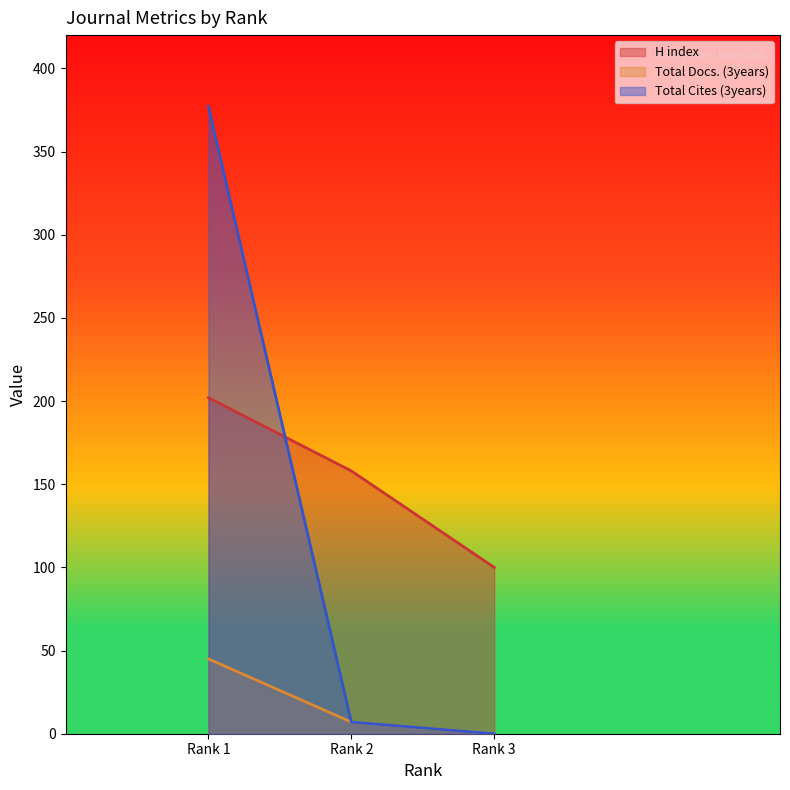

Which series has the widest spread of values?

Total Cites (3years)